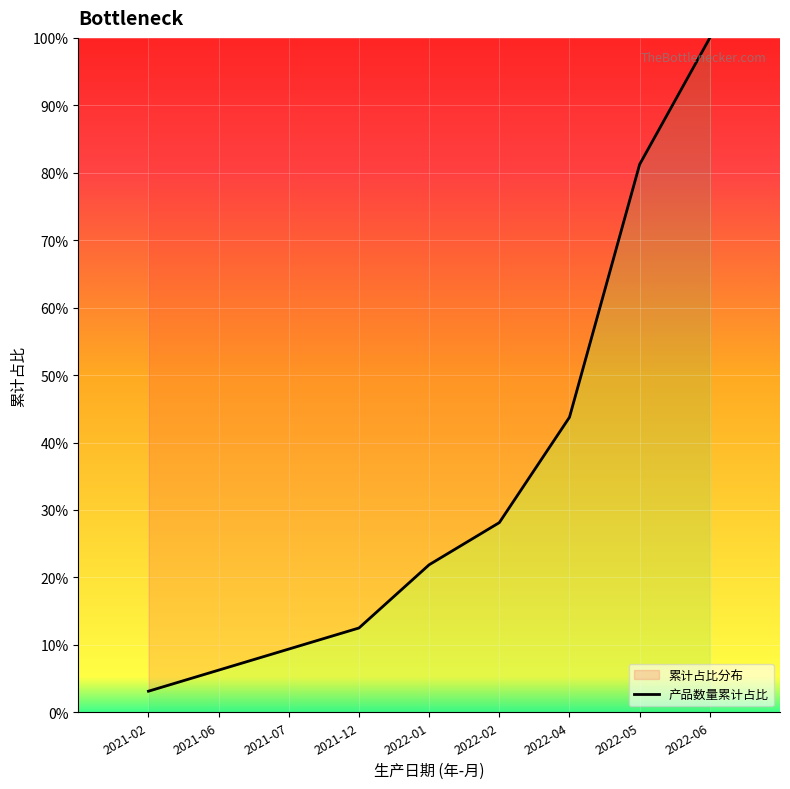

What is the value of the 8th point from the left?

81.2